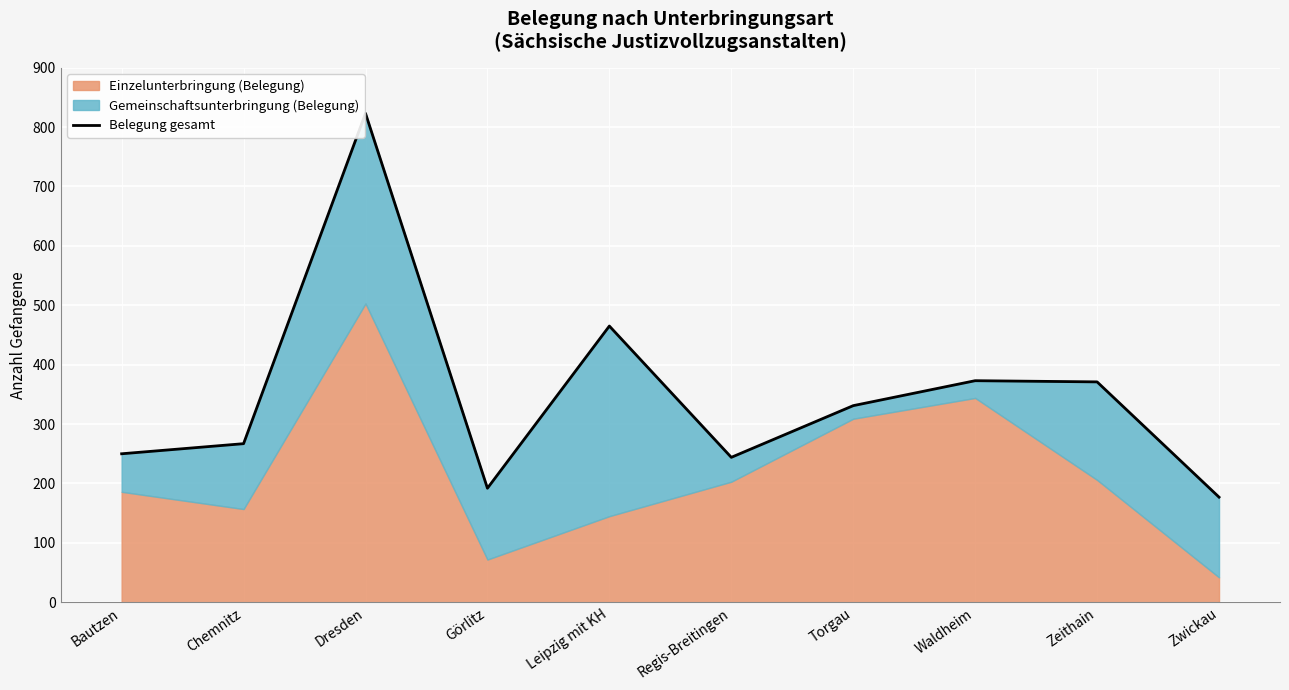

Approximately how many times larger is the value at Regis-Breitingen compared to Zeithain?

0.7